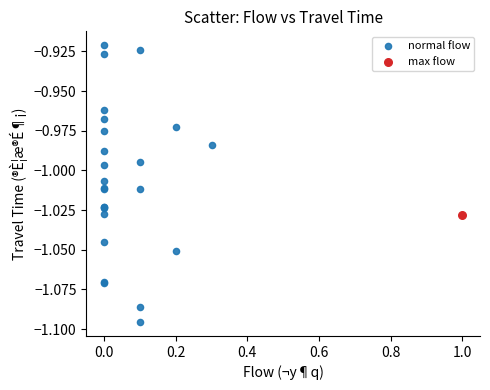

What are all the series names shown in the legend?

normal flow, max flow